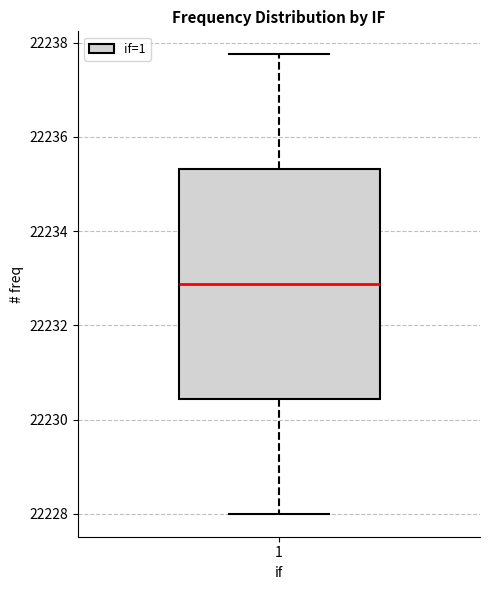

Transcribe this box plot: give where the median line is, the range the box spans, and where the two whiskers end, as read against the y-axis. The values are not printed on the chart, so give them approximately, as read against the axis.

median 22232.8, box 22230.4 to 22235.4, whiskers 22228.0 to 22237.8